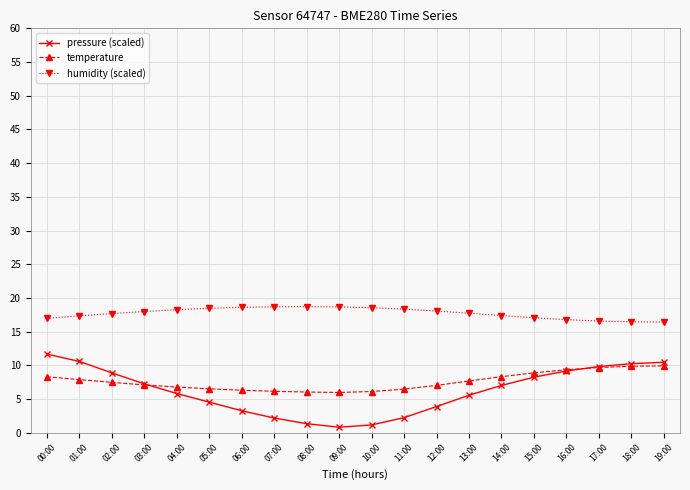

How many lines are shown in the chart?

3